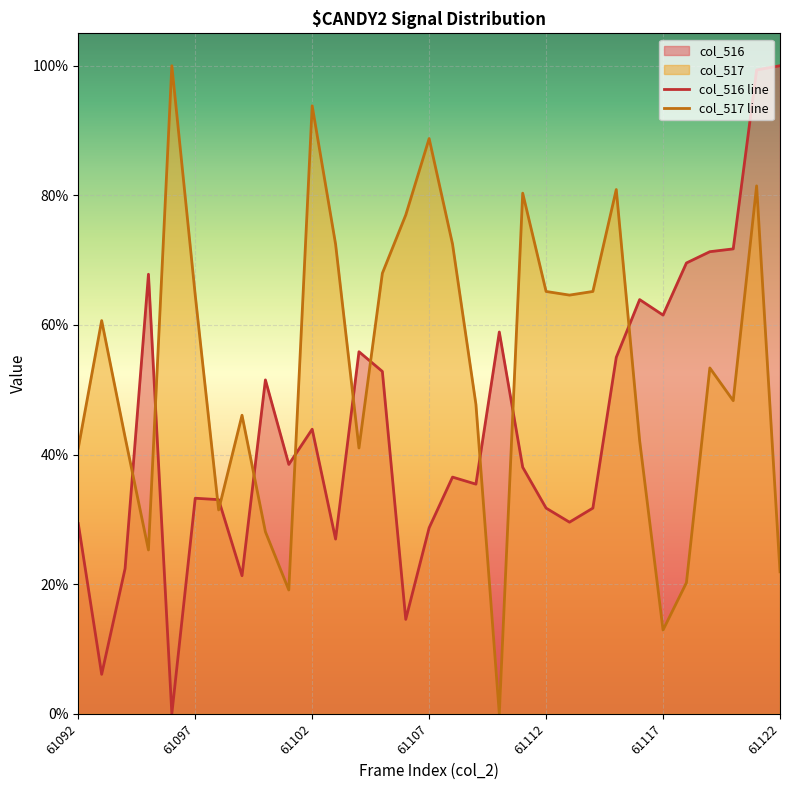

At 17, list the series in order from largest to smallest.

col_517 line, col_516 line